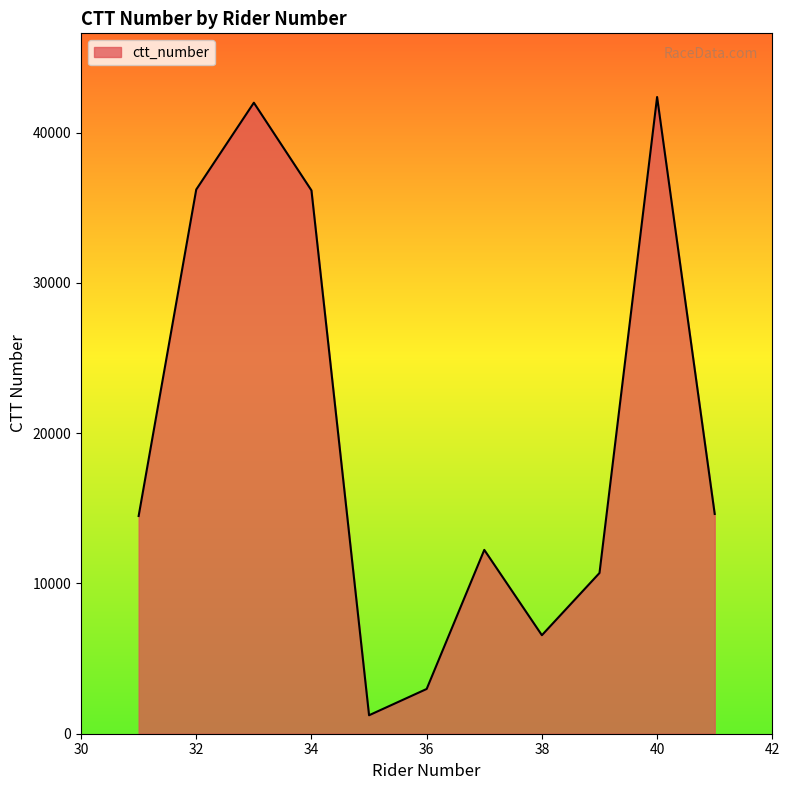

What is the greatest value displayed?

42373